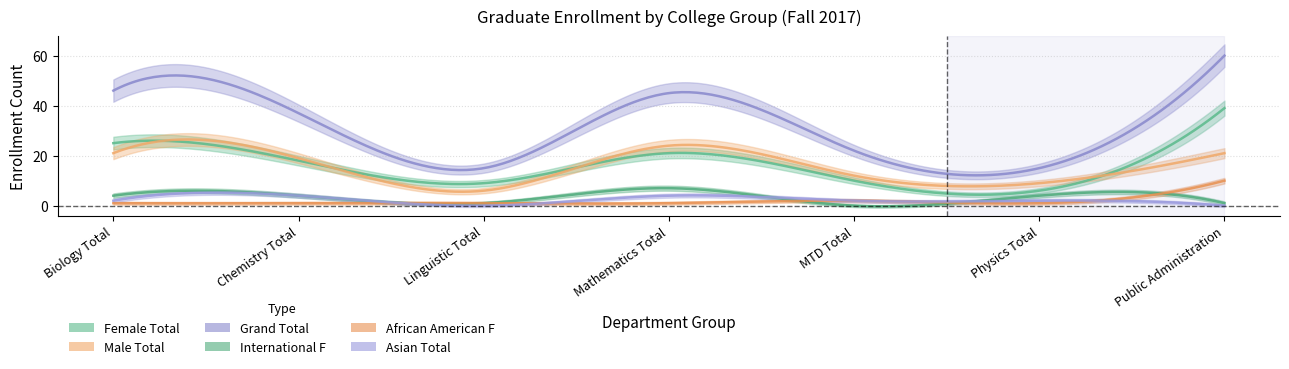

How many interior local peaks does the Asian Total series have?

2